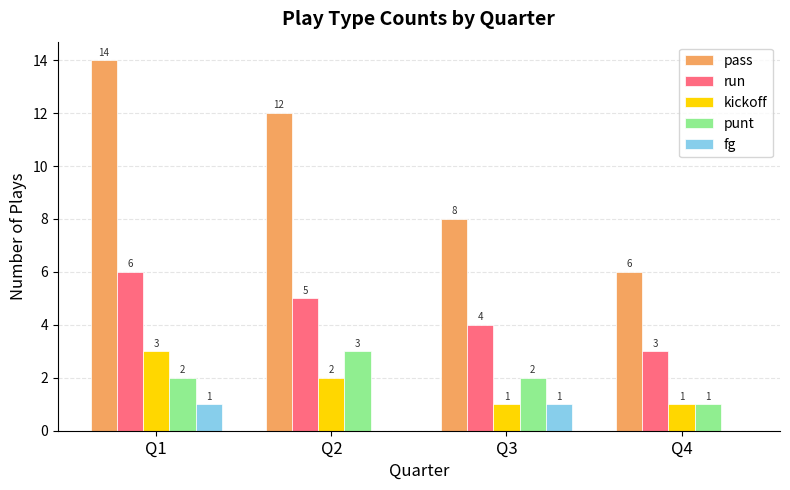

What are all the series names shown in the legend?

pass, run, kickoff, punt, fg